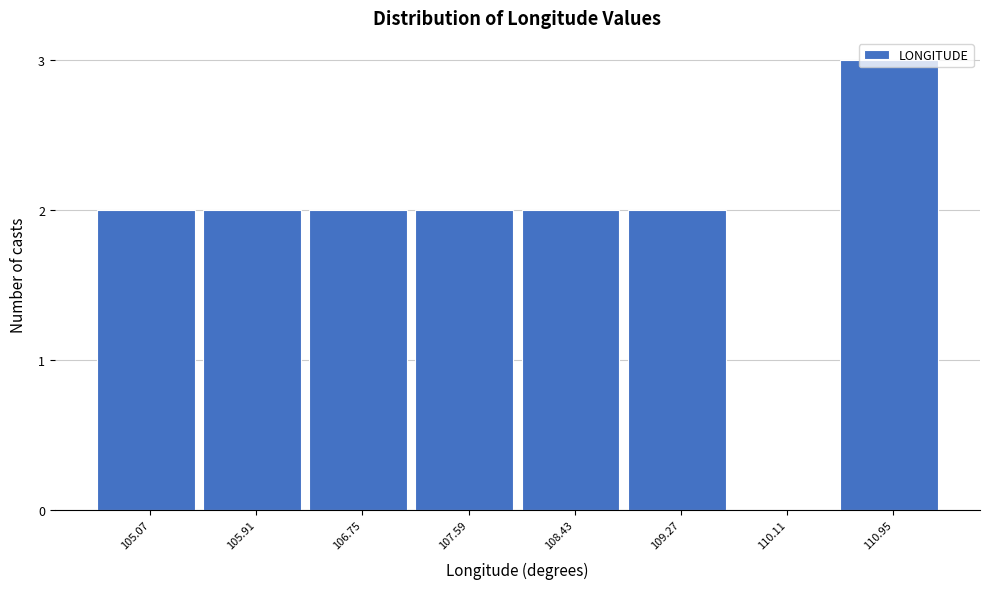

Is it true that the value at 110.95 is 3?

True